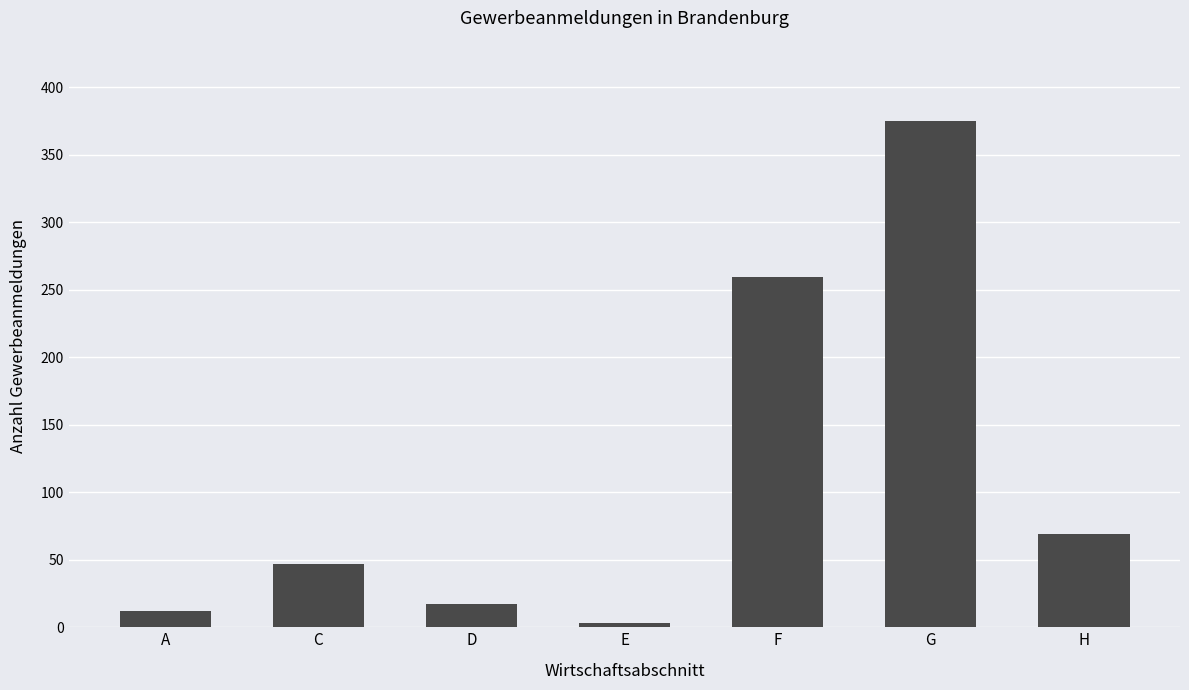

What is the change in value from A to G?

+363